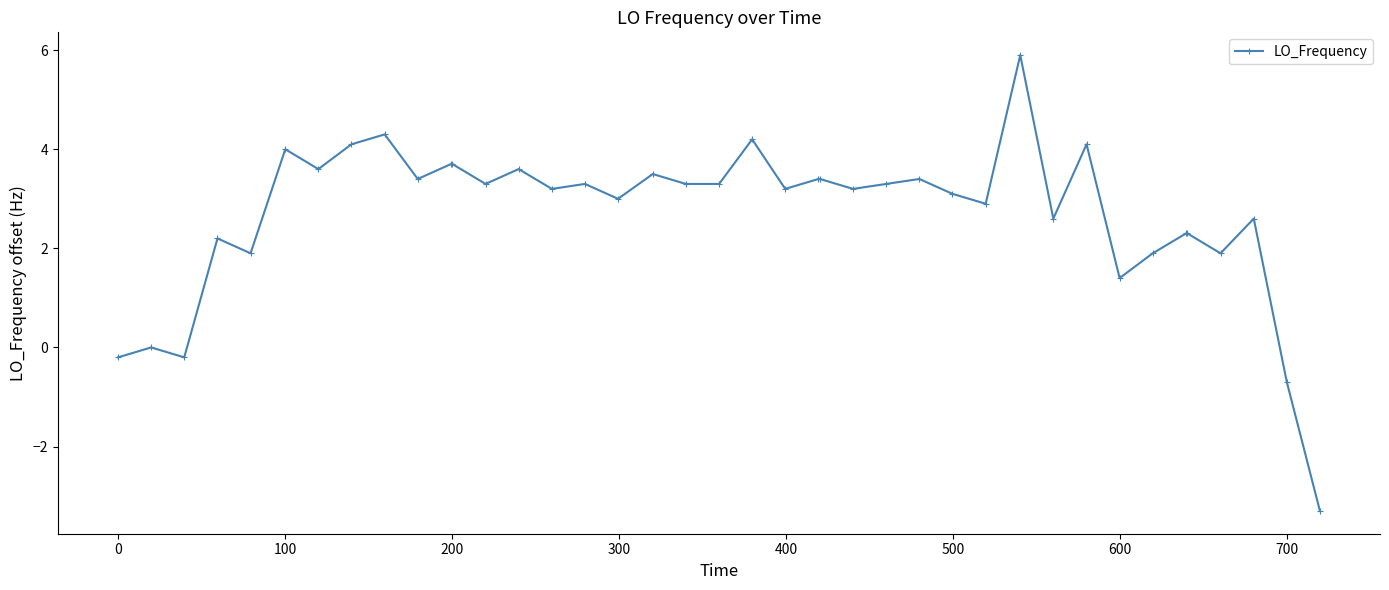

What is the difference between the maximum and minimum values?

9.2